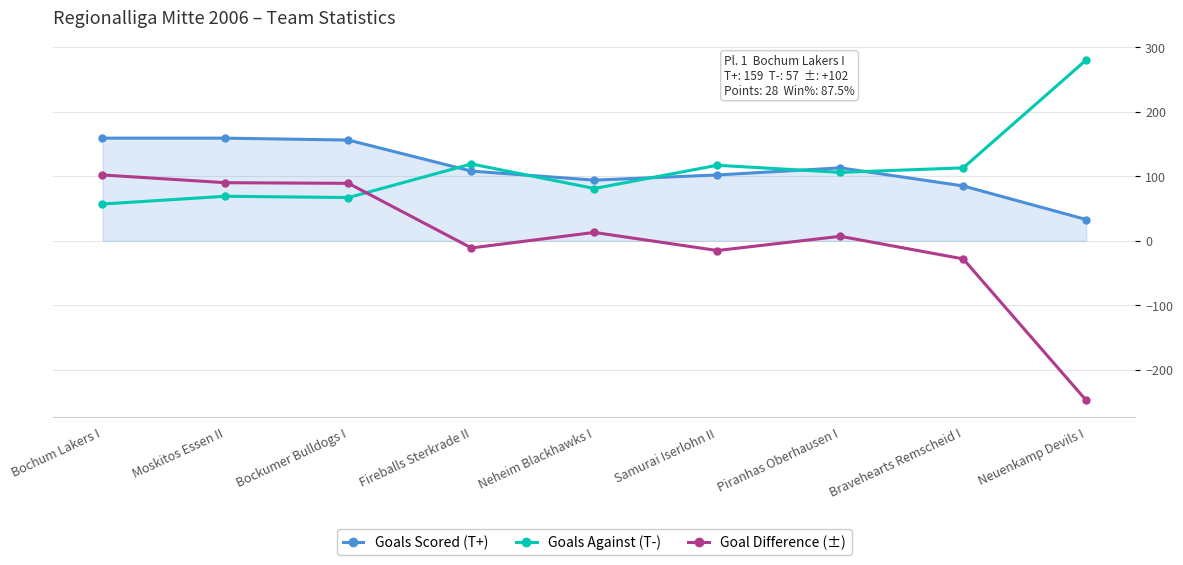

Which series has the widest spread of values?

Goal Difference (±)